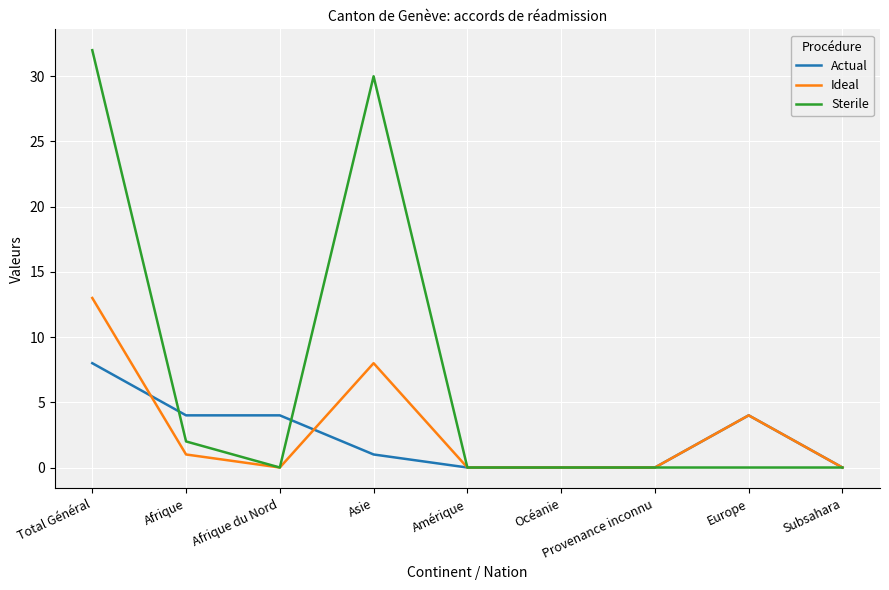

What position from the left is Afrique du Nord?

3